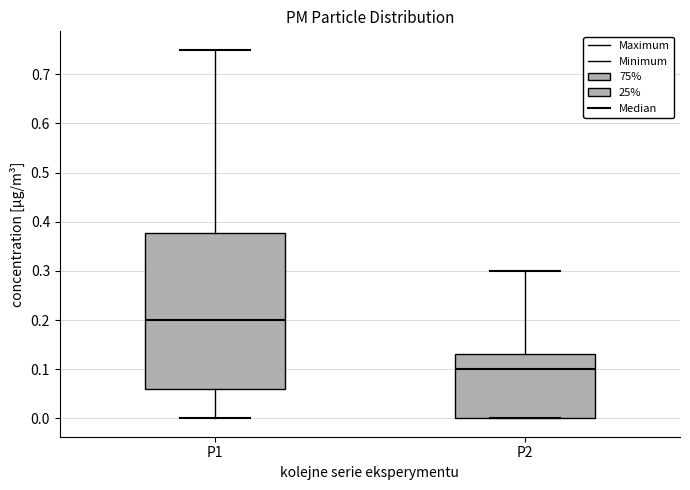

Where is the lower edge of the box for P1 on the y-axis? The values are not printed on the chart, so give them approximately, as read against the axis.

0.06